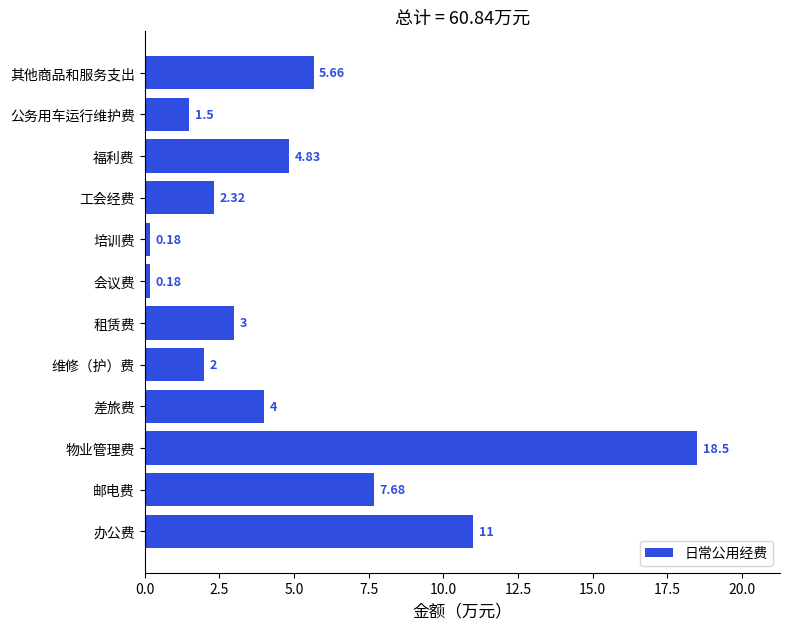

Where is the data nearest to the value 9?

邮电费